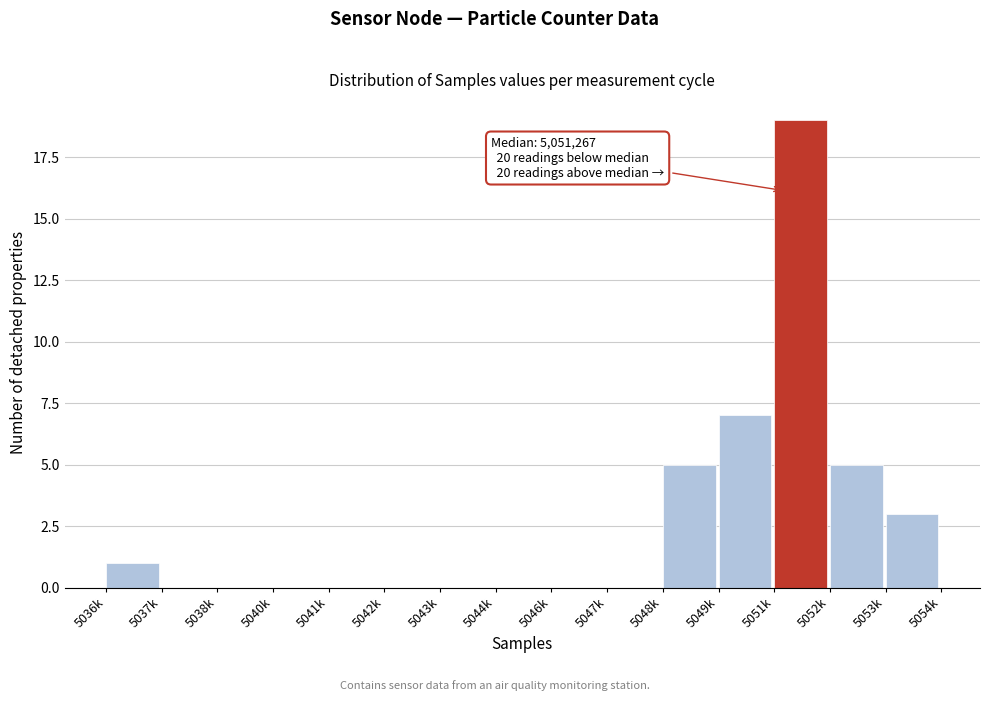

Reading left to right, transcribe all the data shown in this chart.

5036k=1	5037k=0	5038k=0	5040k=0	5041k=0	5042k=0	5043k=0	5044k=0	5046k=0	5047k=0	5048k=5	5049k=7	5051k=19	5052k=5	5053k=3